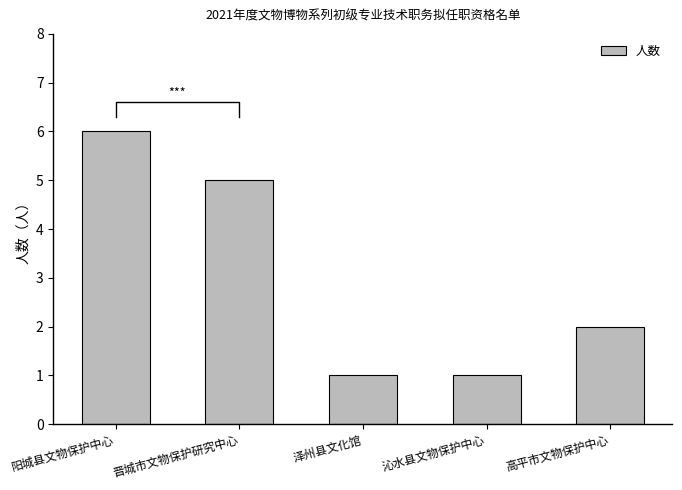

Which category has the highest value across all series?

阳城县文物保护中心